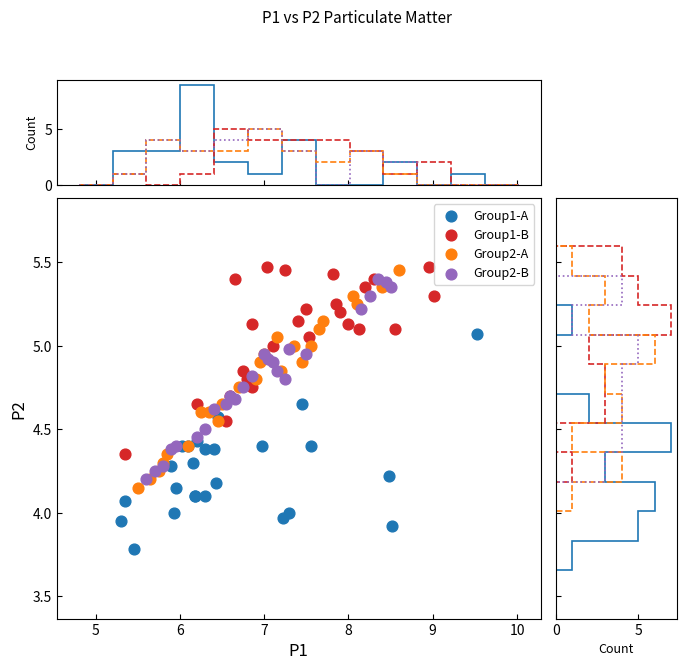

Which series reaches the minimum Y coordinate?

Group1-A